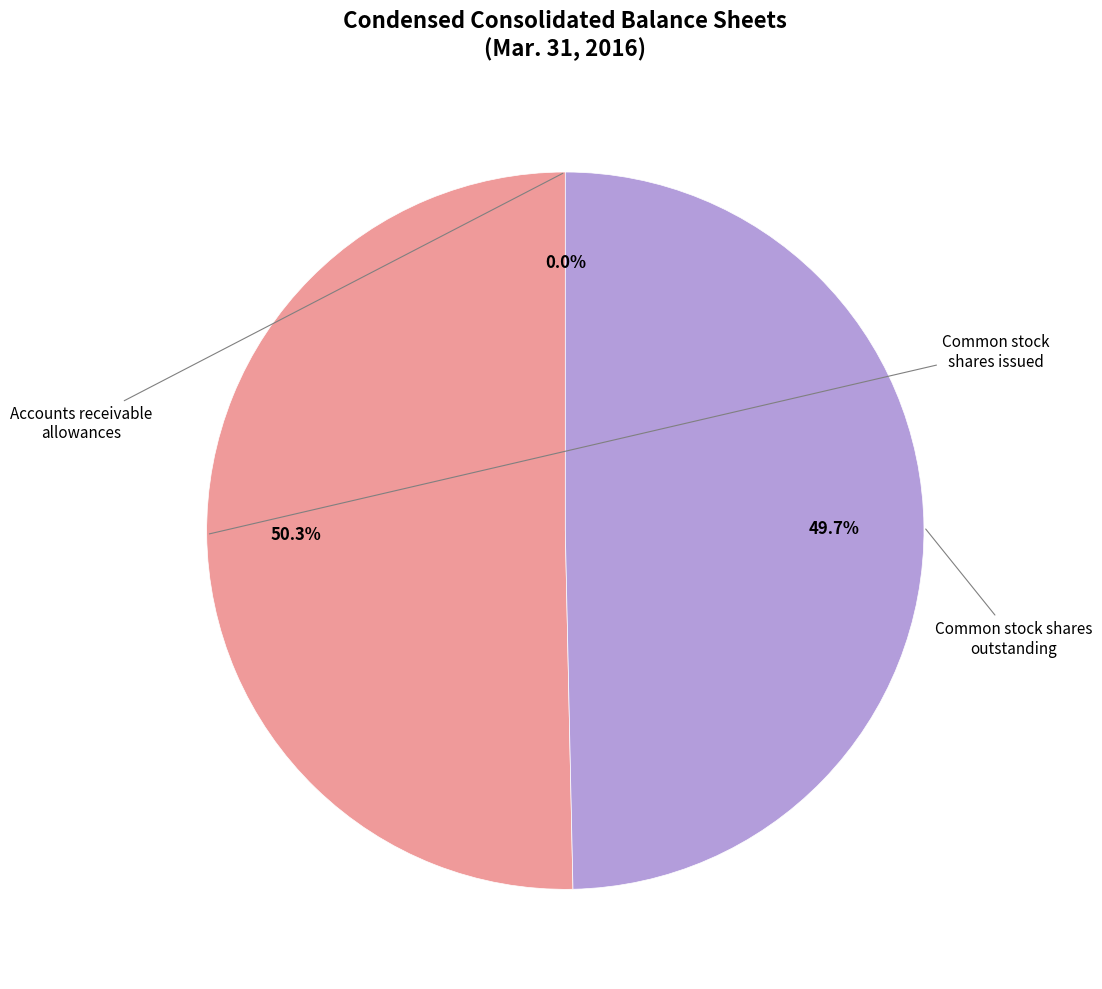

Rank the categories by value from lowest to highest.

Accounts receivable allowances, Common stock shares outstanding, Common stock shares issued